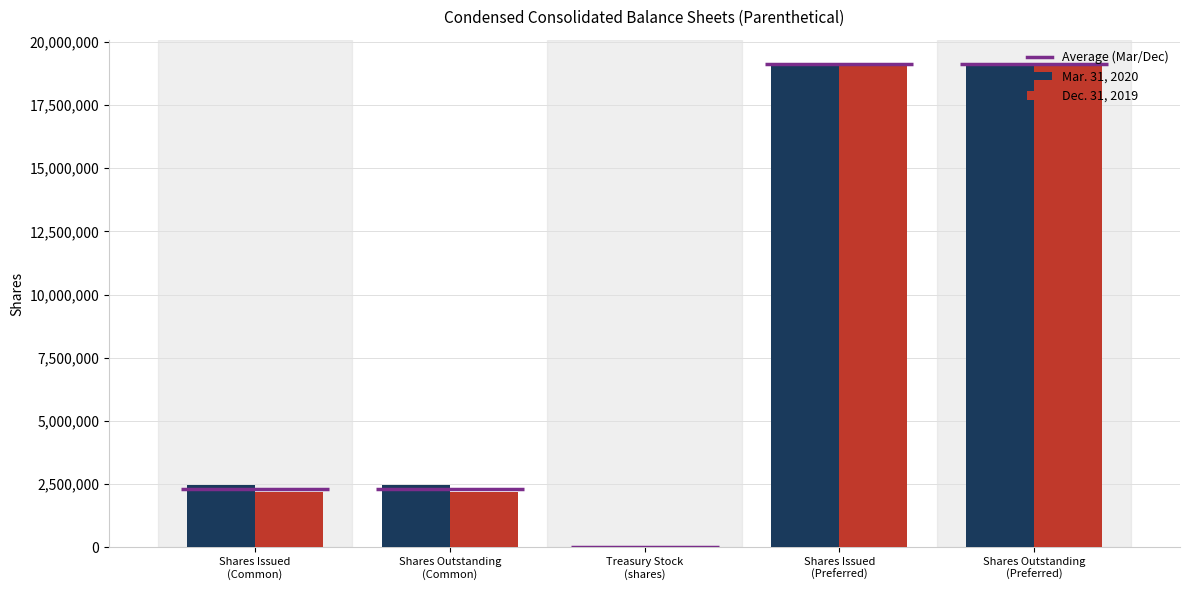

What position from the left is Shares Outstanding
(Common)?

2